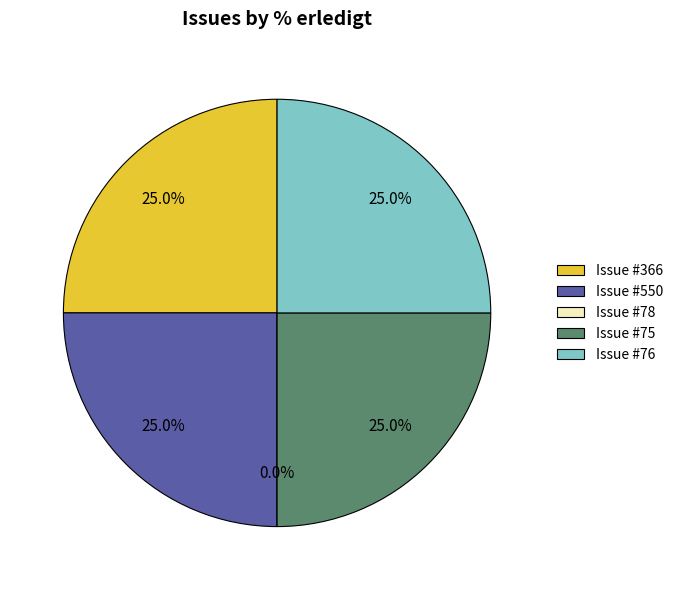

Is 550 the majority of the pie?

No